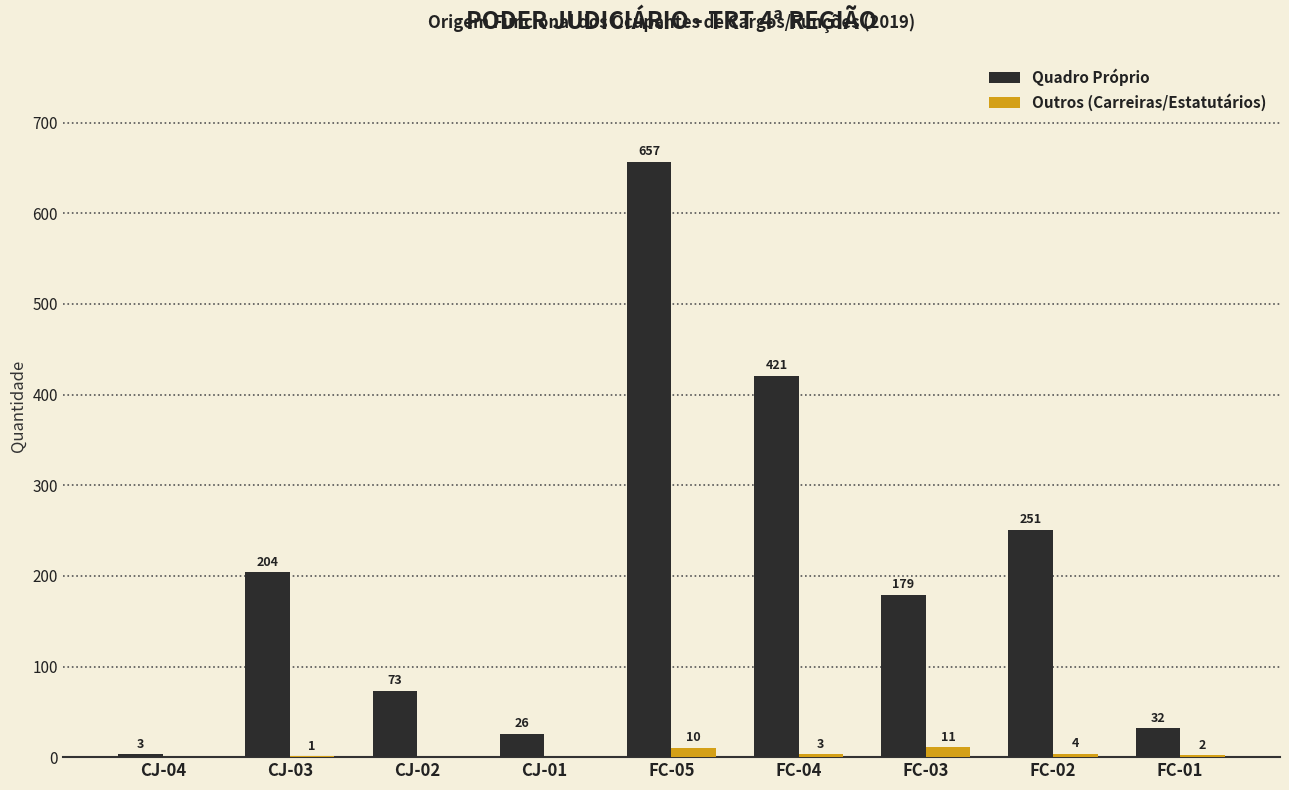

Is it true that Outros (Carreiras/Estatutários) equals 10 at FC-05?

True